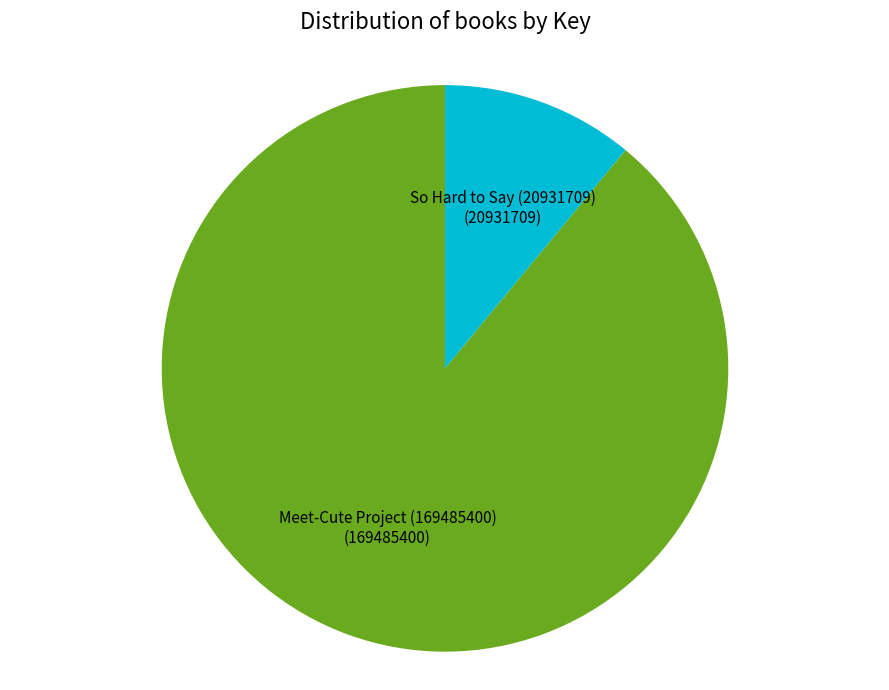

Which slice represents more than half of the pie?

Meet-Cute Project (169485400)